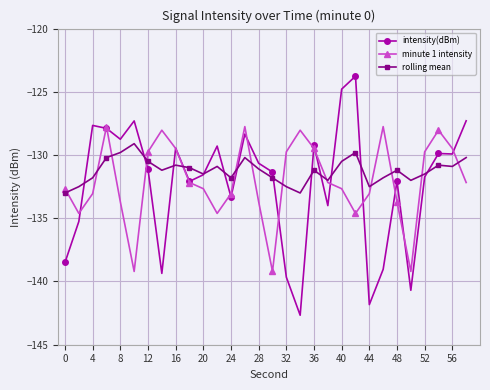

What is the smallest value displayed?

-142.7